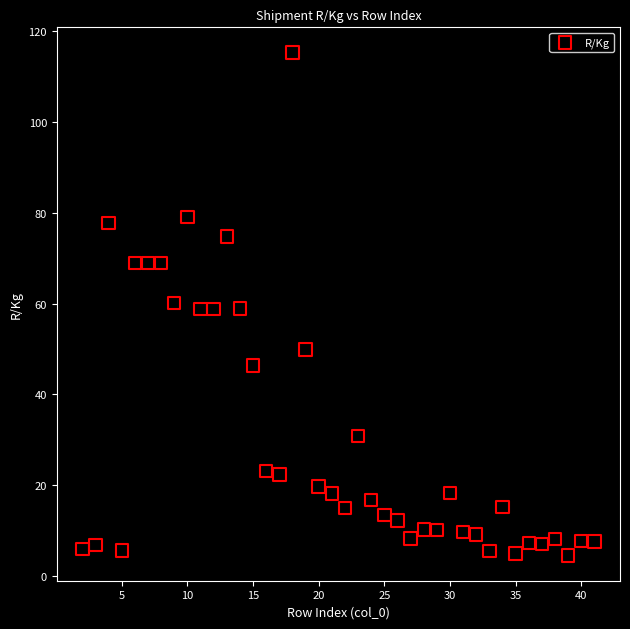

What is the range of X values (max minus min)?

39.0